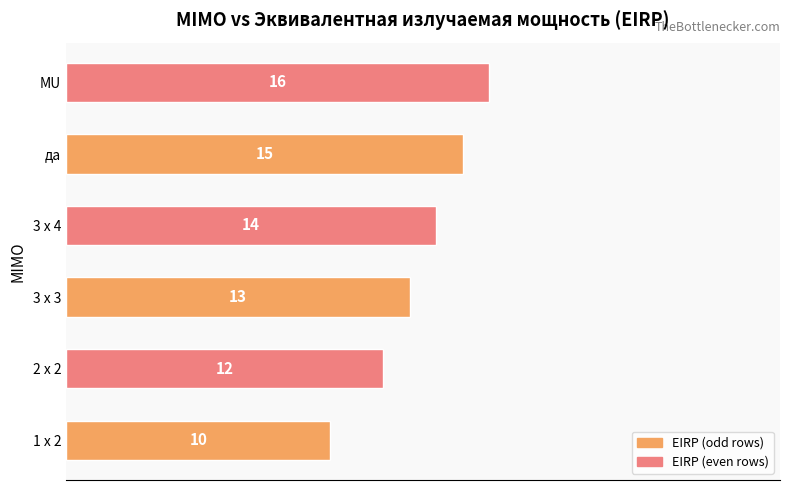

What is the sum of the values at да and 3 x 3?

28